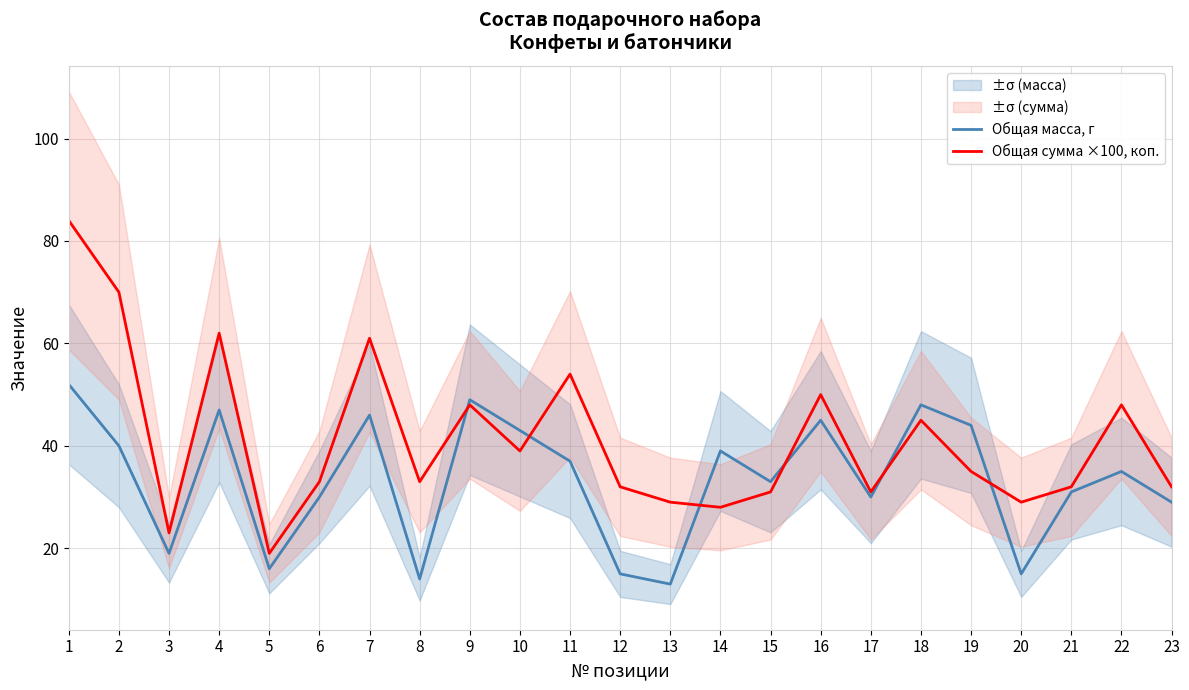

Rank the series by their maximum value, from lowest to highest.

Общая масса, г, Общая сумма ×100, коп.